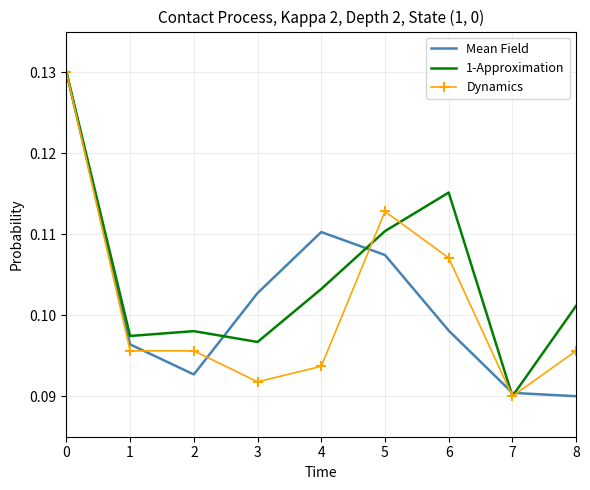

Where is Dynamics nearest to the value 0?

7